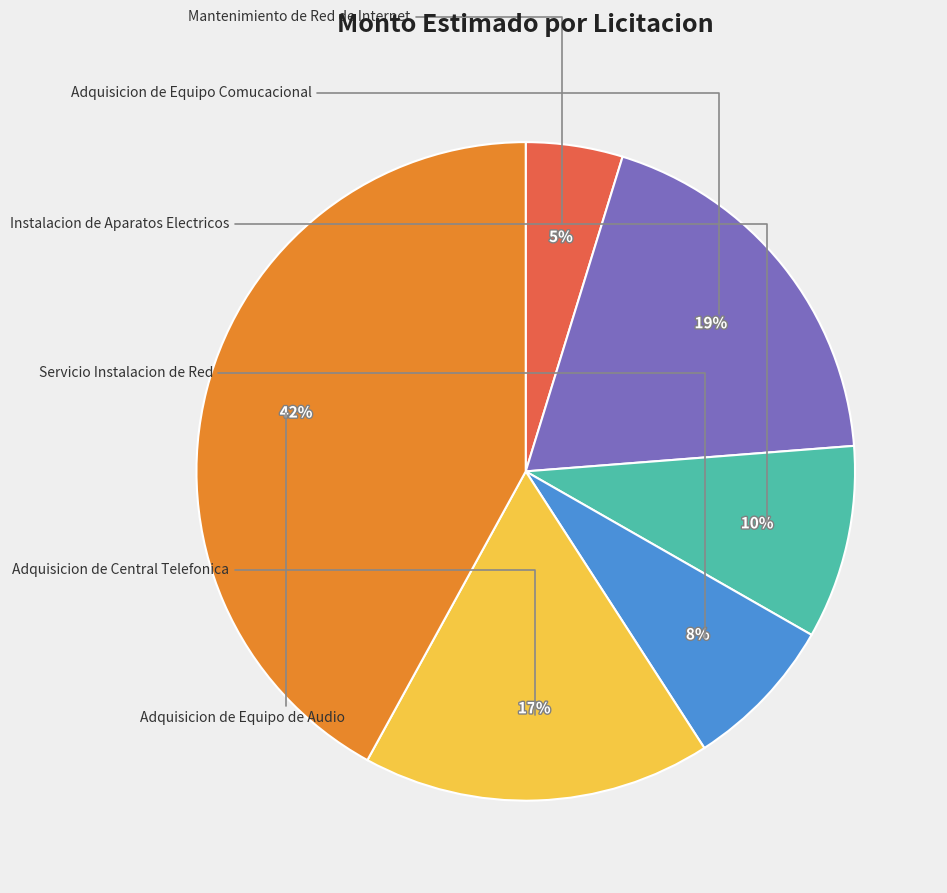

To the nearest percent, what is the difference between the largest and smallest slice percentages?

37%